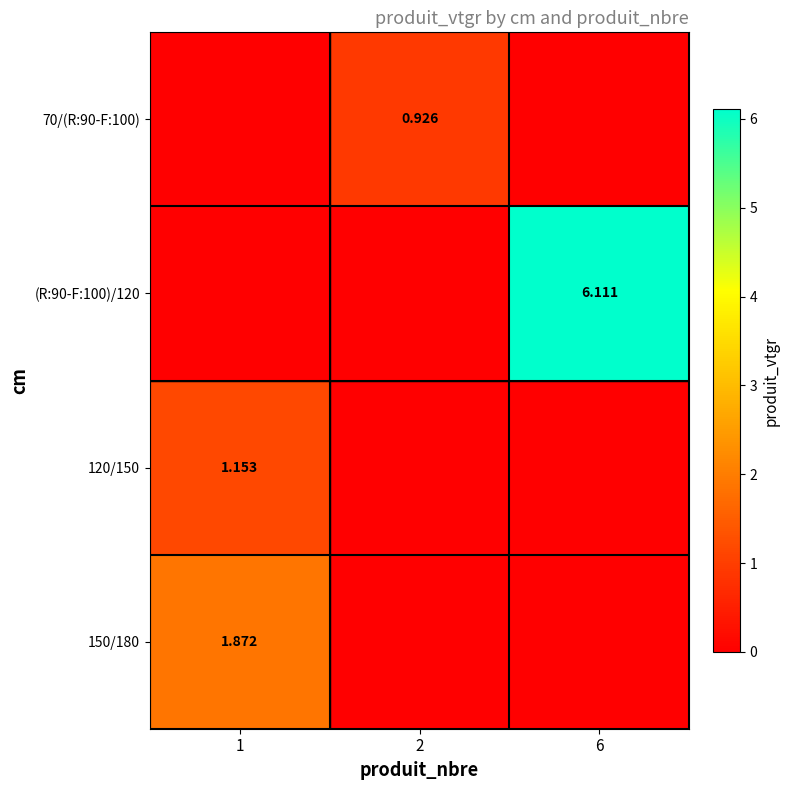

True or false: (R:90-F:100)/120 has a value of 3.7 at 1.

False